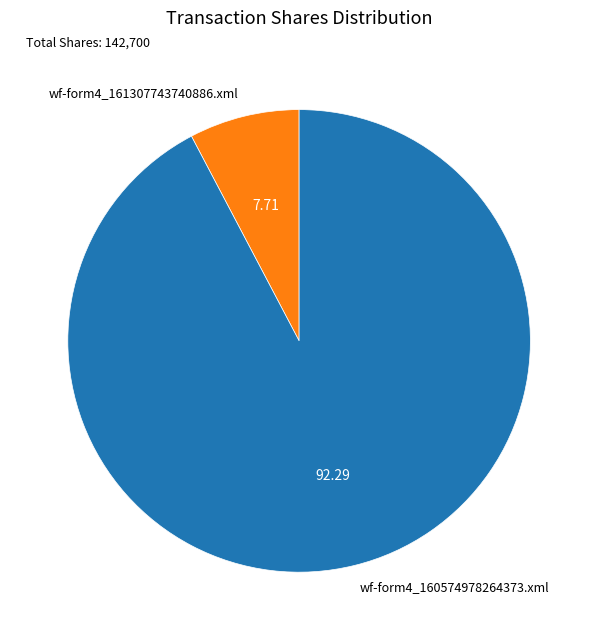

Does wf-form4_161307743740886.xml represent more than half of the total?

No